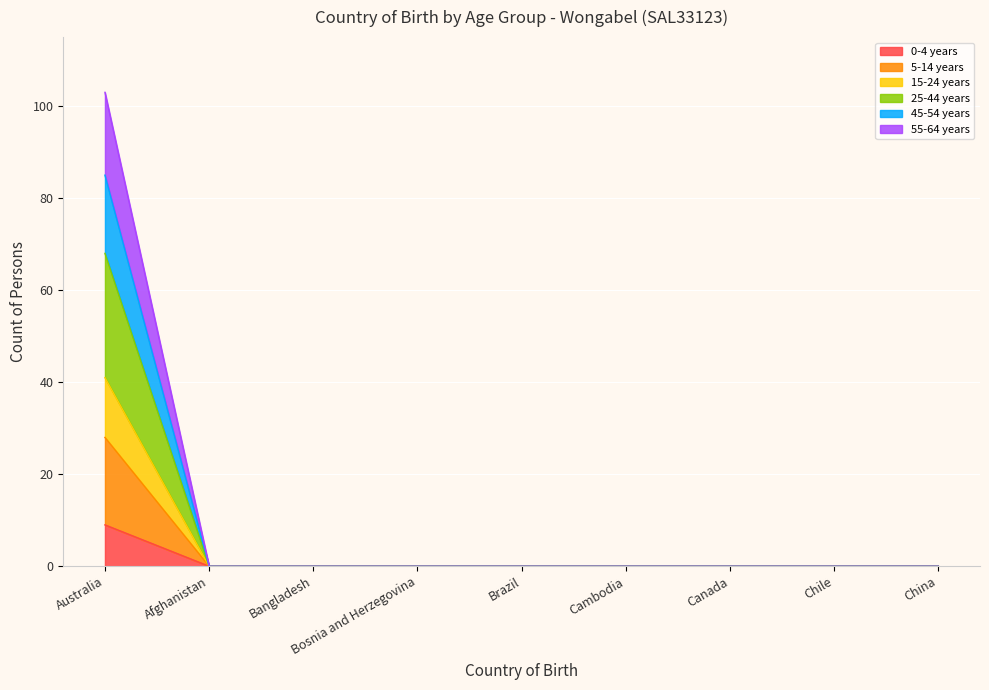

What is the label of the 3rd point from the left?

Bangladesh